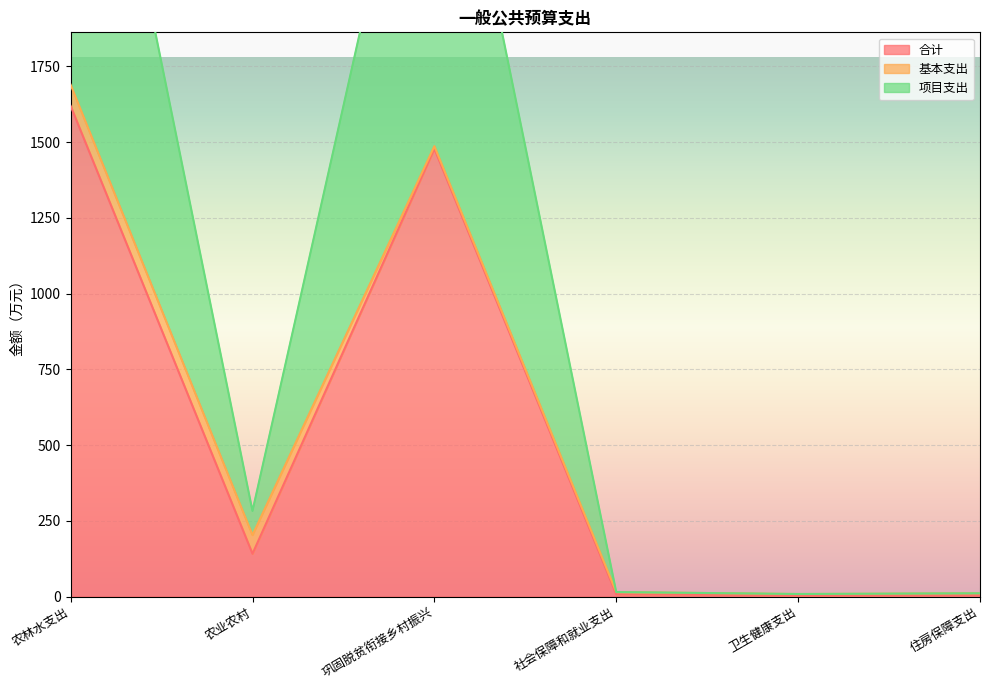

What position from the left is 巩固脱贫衔接乡村振兴?

3